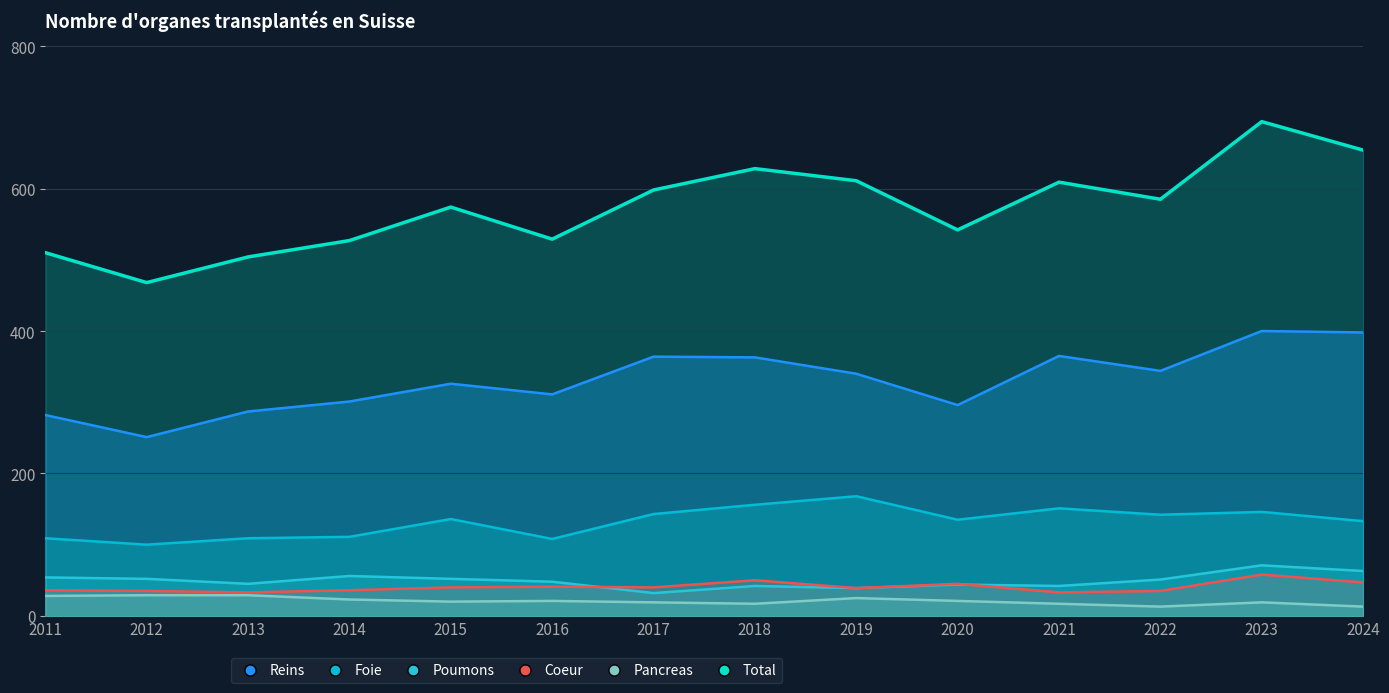

Reading right to left, list all the values displayed in this chart.

Reins: 398	400	344	365	296	340	363	364	311	326	301	287	251	282
Foie: 133	146	142	151	135	168	156	143	108	136	111	109	100	109
Poumons: 63	71	51	42	44	39	42	32	48	52	56	45	52	54
Coeur: 47	58	35	33	45	39	50	40	41	40	36	33	35	36
Pancreas: 13	19	13	17	21	25	17	19	21	20	23	29	29	28
Total: 654	694	585	609	542	611	628	598	529	574	527	504	468	510